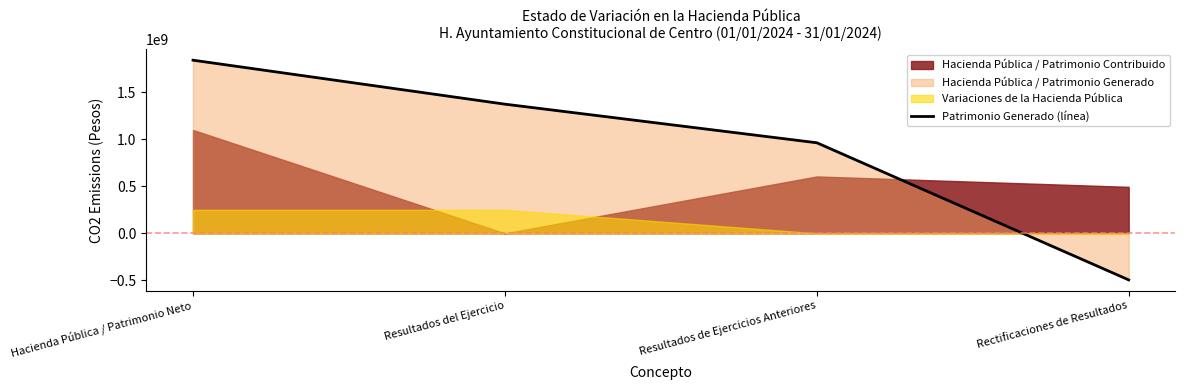

The value at Rectificaciones de Resultados is -495093783.6. True or false?

True